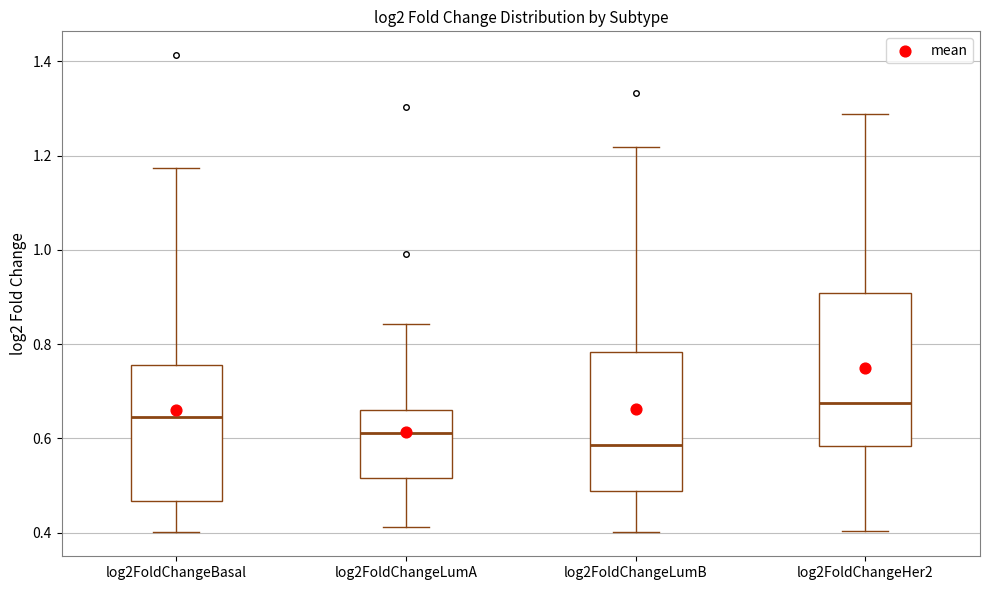

Reading left to right, read every box against the y-axis: the position of its median line, the range the box covers, and the ends of its whiskers. The values are not printed on the chart, so give them approximately, as read against the axis.

log2FoldChangeBasal: median 0.64, box 0.46 to 0.76, whiskers 0.40 to 1.18
log2FoldChangeLumA: median 0.62, box 0.52 to 0.66, whiskers 0.42 to 0.84
log2FoldChangeLumB: median 0.58, box 0.48 to 0.78, whiskers 0.40 to 1.22
log2FoldChangeHer2: median 0.68, box 0.58 to 0.90, whiskers 0.40 to 1.28